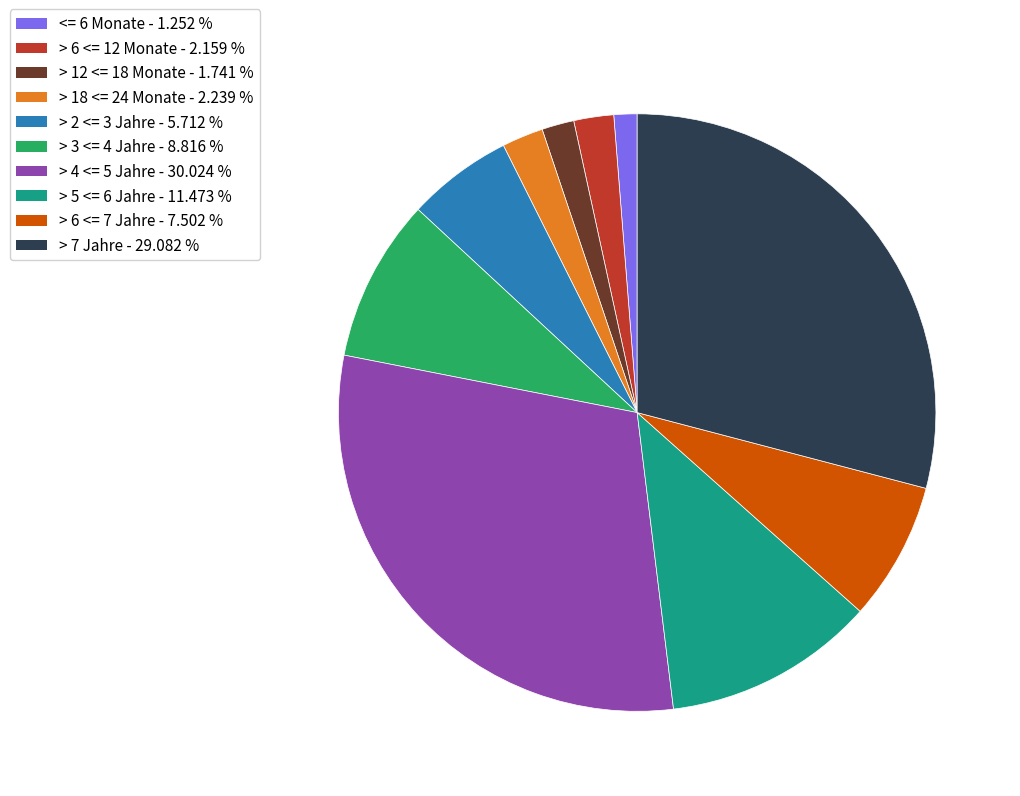

True or false: > 12 <= 18 Monate accounts for 14% of the total.

False